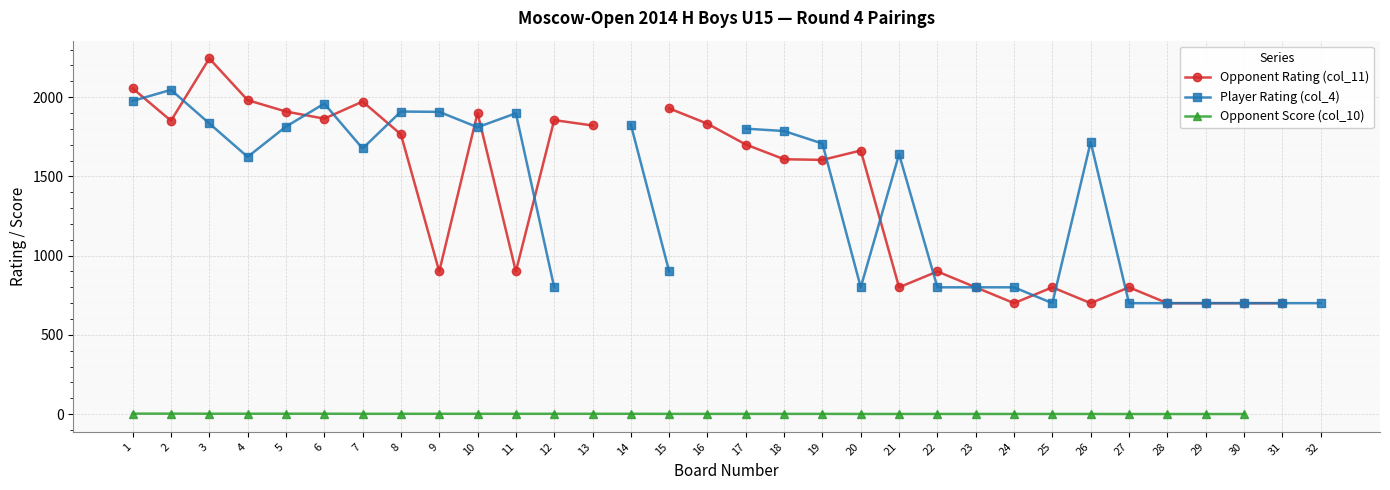

What is the value of the Player Rating (col_4) point at the 1st from the left?

1976.0